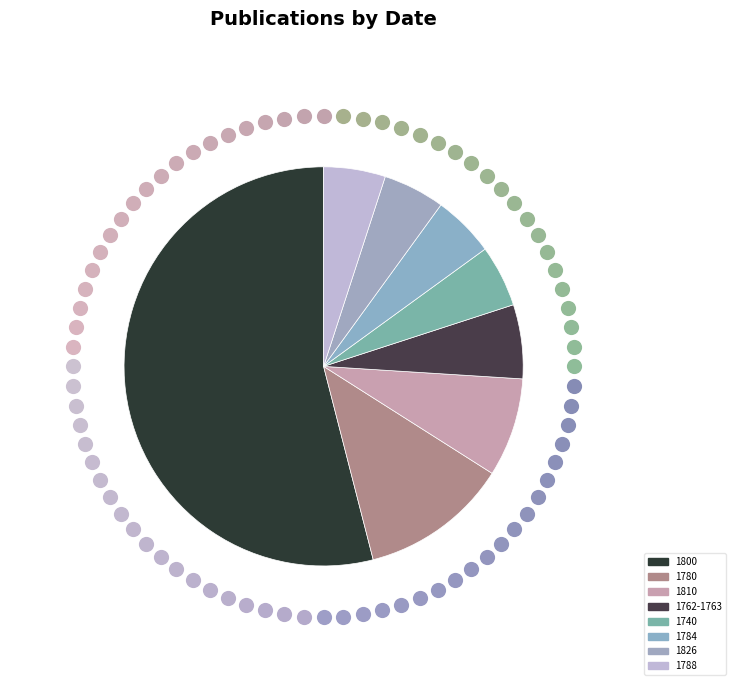

Is the sum of 1810 and 1740 greater than half?

No